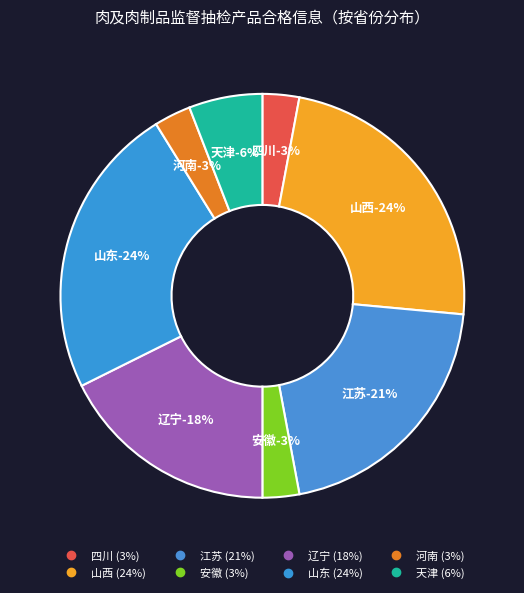

Which slice is the smallest?

四川